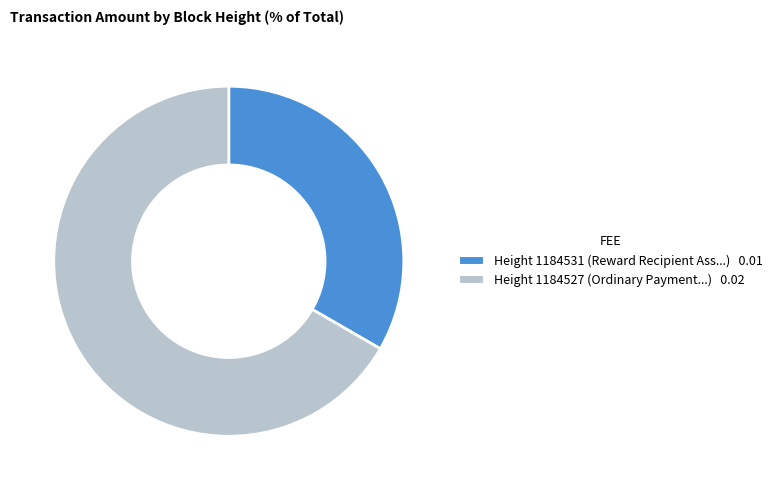

Is there a majority slice in this chart?

Yes